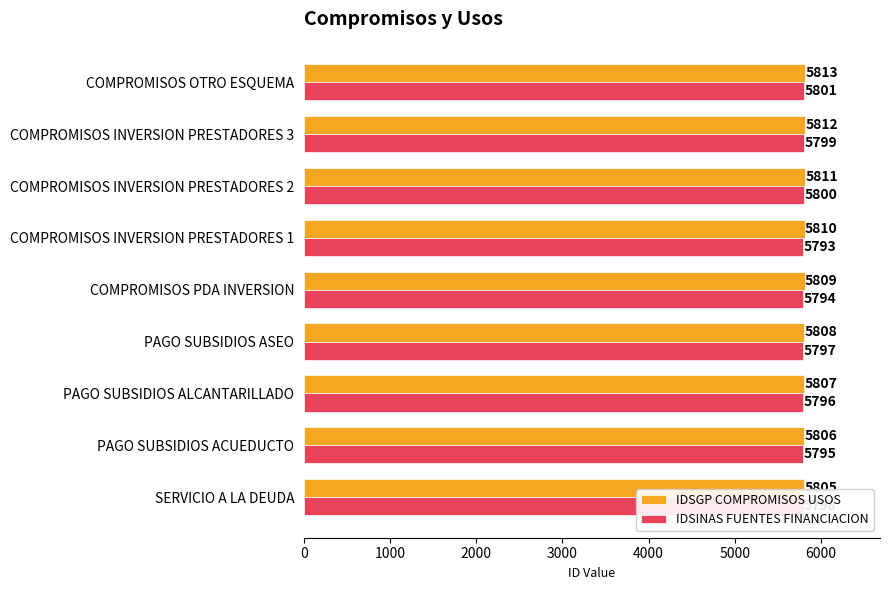

What is the spread (max minus min) of values at COMPROMISOS INVERSION PRESTADORES 2?

11